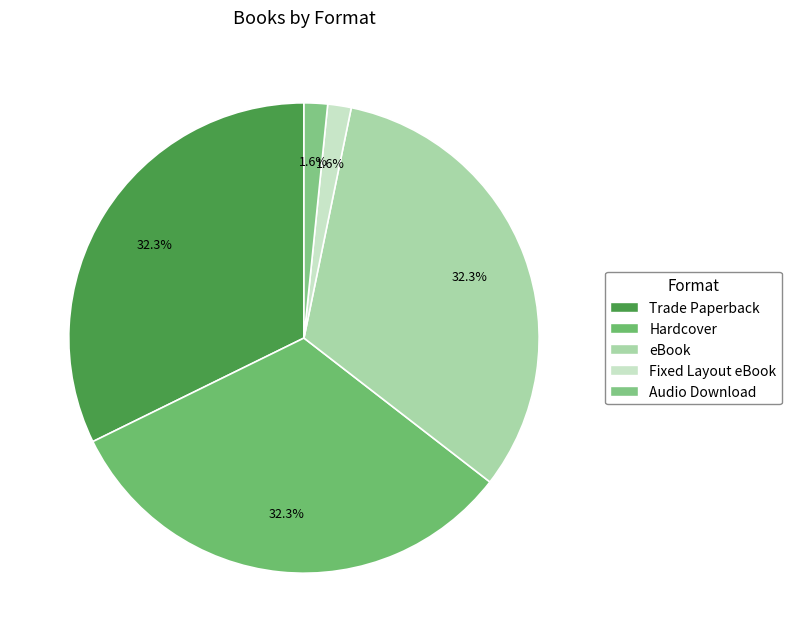

Which category has the biggest portion of the pie?

Trade Paperback